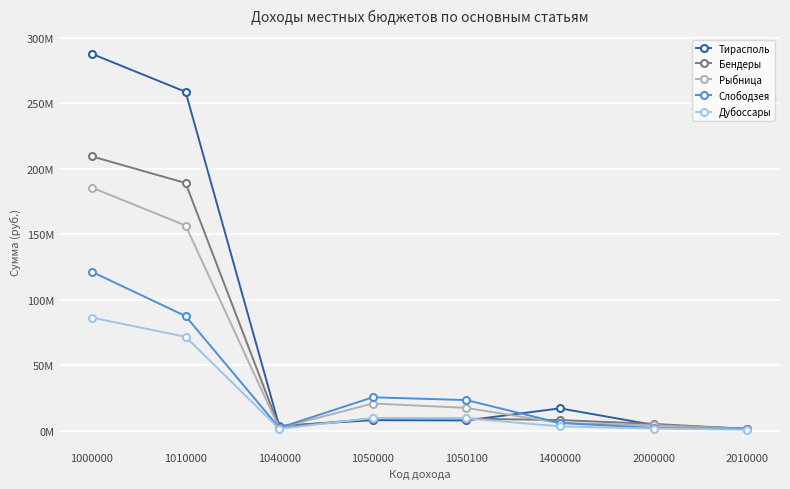

Reading right to left, list all the values displayed in this chart.

Тирасполь: 2010000=1616022	2000000=4500239	1400000=17109296	1050100=7887169	1050000=8098575	1040000=3738259	1010000=258630845	1000000=287576975
Бендеры: 2010000=1322971	2000000=5249501	1400000=8152185	1050100=9251680	1050000=9269232	1040000=2860960	1010000=189057327	1000000=209339704
Рыбница: 2010000=1341851	2000000=4157134	1400000=5927163	1050100=17458969	1050000=20808096	1040000=2198827	1010000=156596836	1000000=185530922
Слободзея: 2010000=1244505	2000000=2160338	1400000=5950650	1050100=23416198	1050000=25553866	1040000=2225319	1010000=87516124	1000000=121245959
Дубоссары: 2010000=786187	2000000=1684972	1400000=3351731	1050100=9482849	1050000=9716331	1040000=1554020	1010000=71725748	1000000=86347830